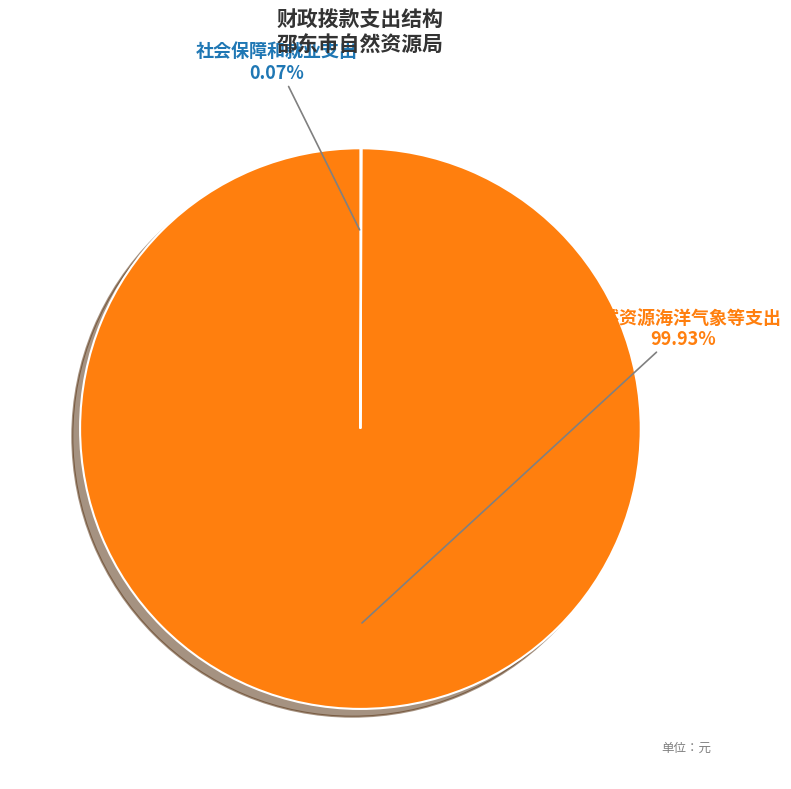

Is there a majority slice in this chart?

Yes